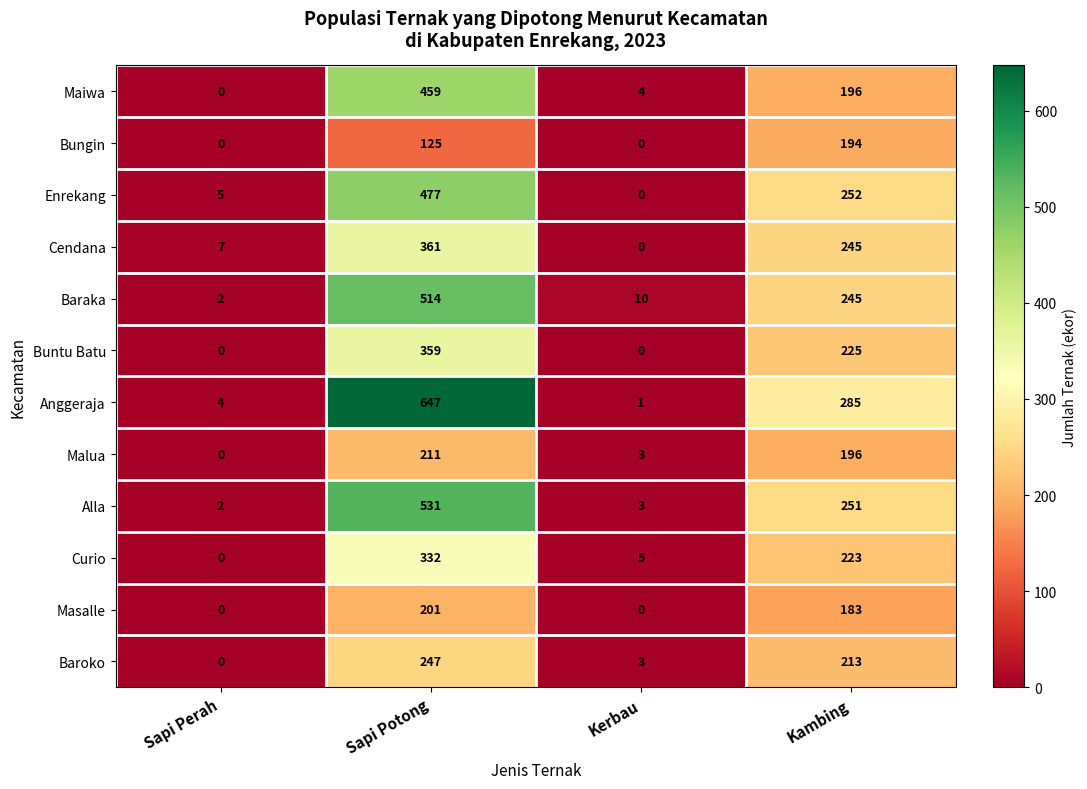

Which series has the widest spread of values?

Anggeraja